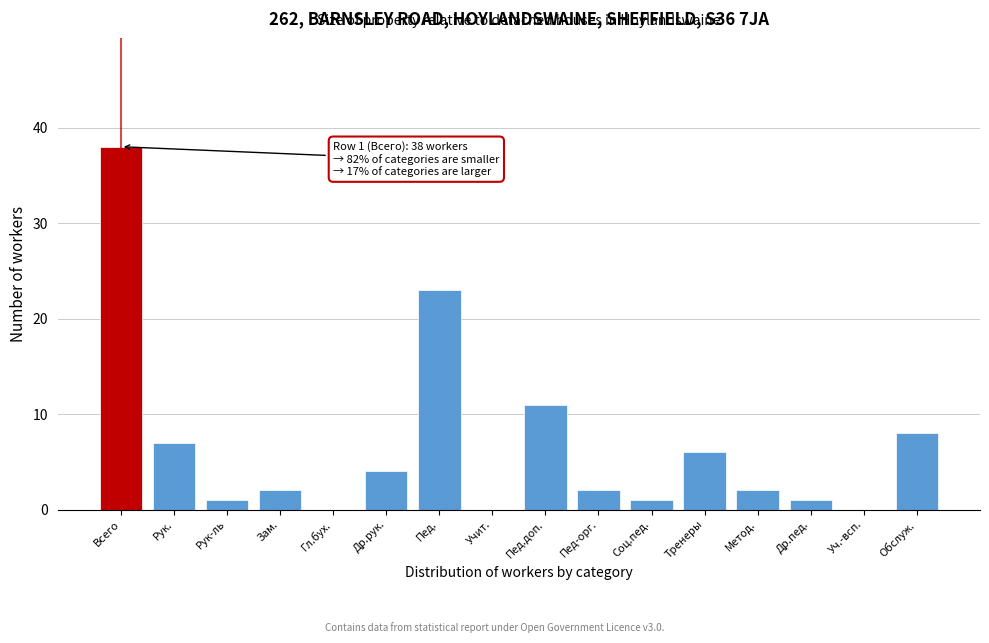

Reading left to right, transcribe all the data shown in this chart.

Всего=38	Рук.=7	Рук-ль=1	Зам.=2	Гл.бух.=0	Др.рук.=4	Пед.=23	Учит.=0	Пед.доп.=11	Пед-орг.=2	Соц.пед.=1	Тренеры=6	Метод.=2	Др.пед.=1	Уч.-всп.=0	Обслуж.=8